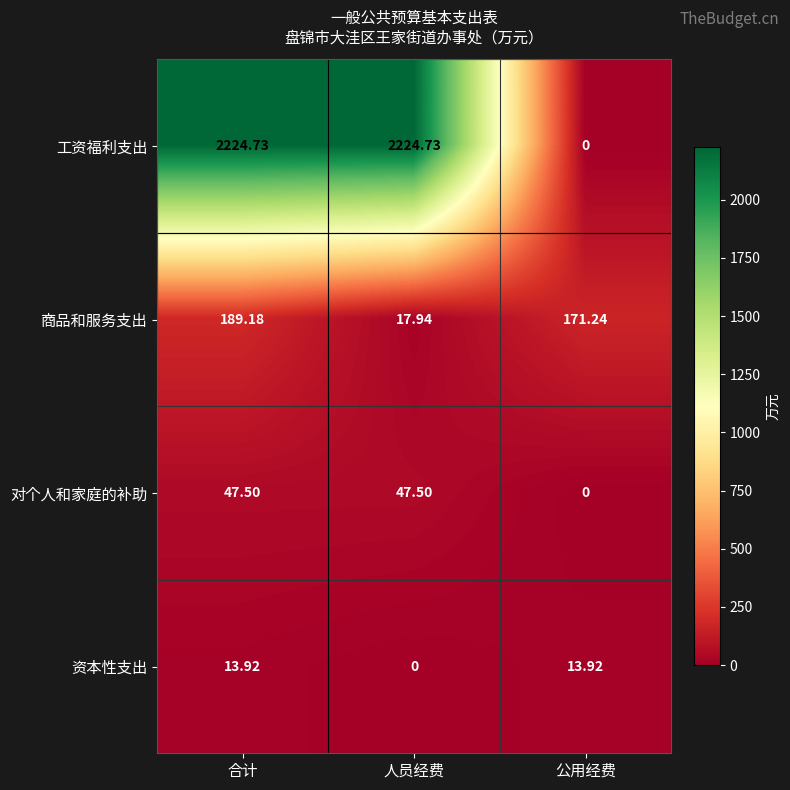

List the labels in order of 商品和服务支出 value, smallest first.

人员经费, 公用经费, 合计